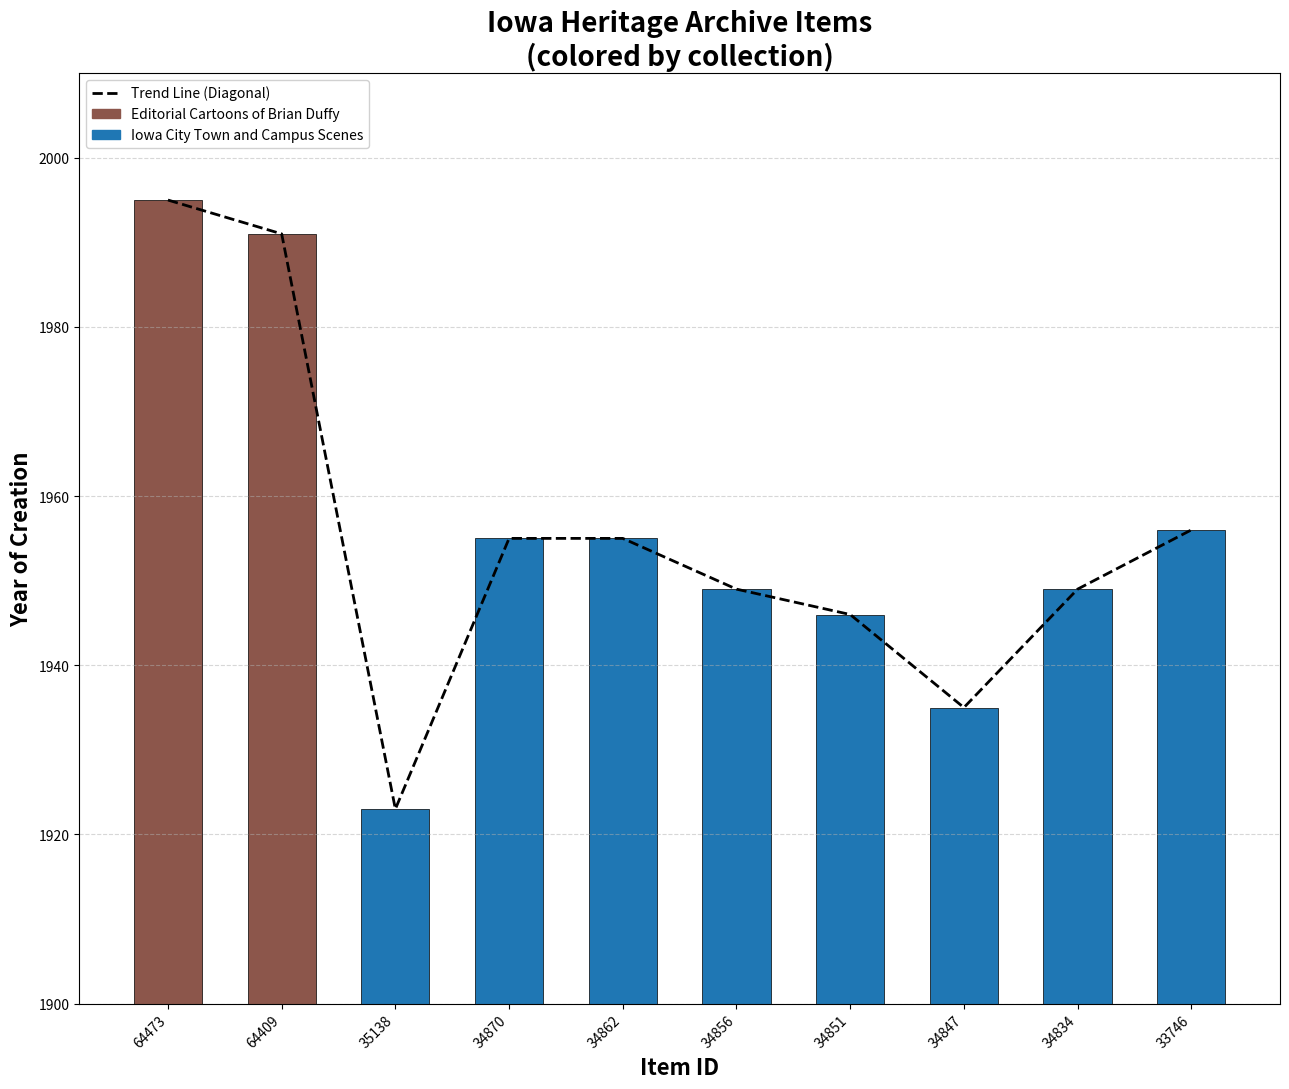

What is the average value?

1955